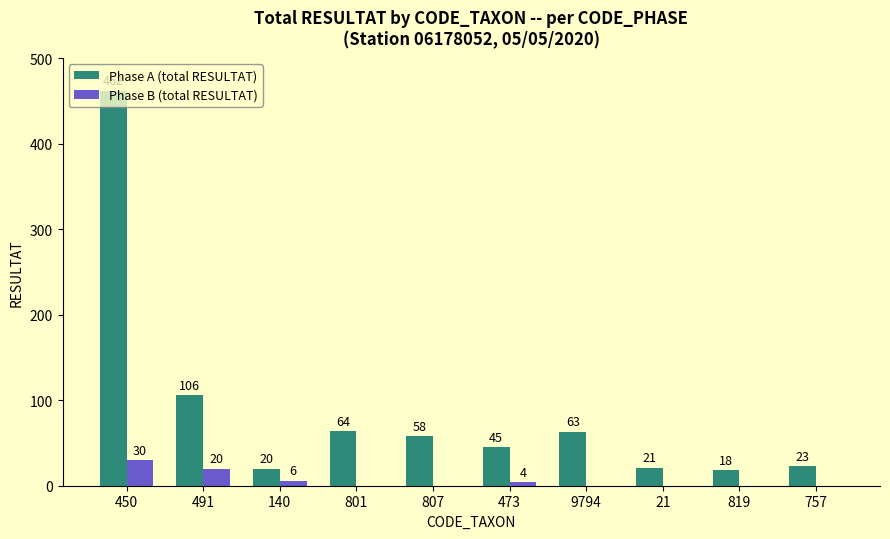

What is the average value of the Phase A (total RESULTAT) series?

88